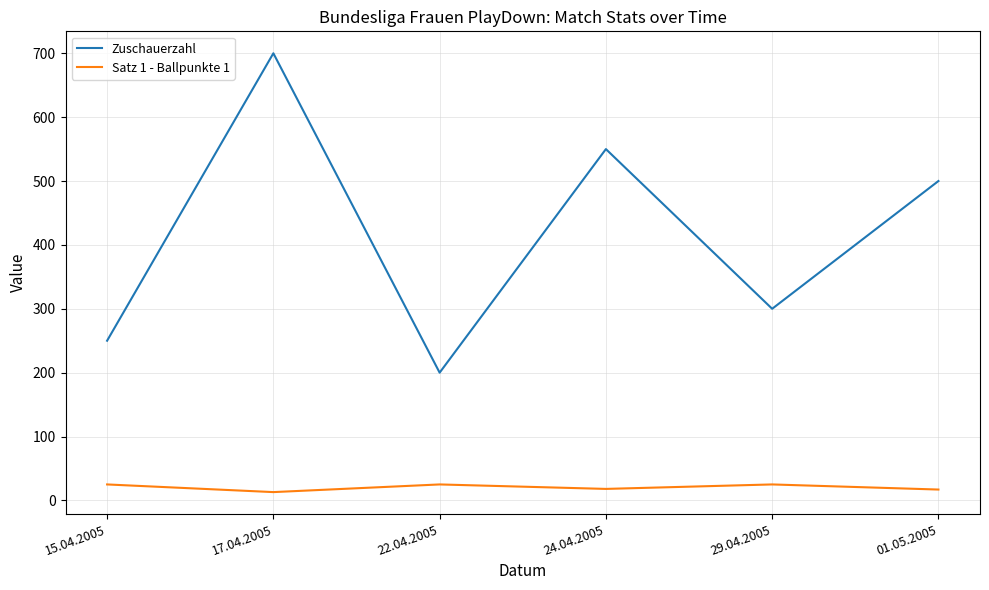

Rank the series at 29.04.2005 from highest to lowest value.

Zuschauerzahl, Satz 1 - Ballpunkte 1